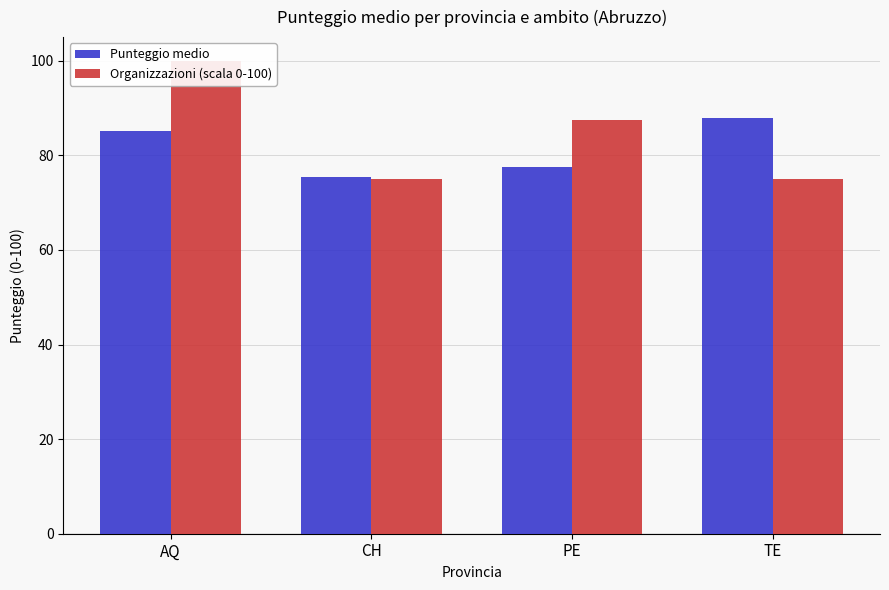

List the labels in order of Organizzazioni (scala 0-100) value, largest first.

AQ, PE, CH, TE